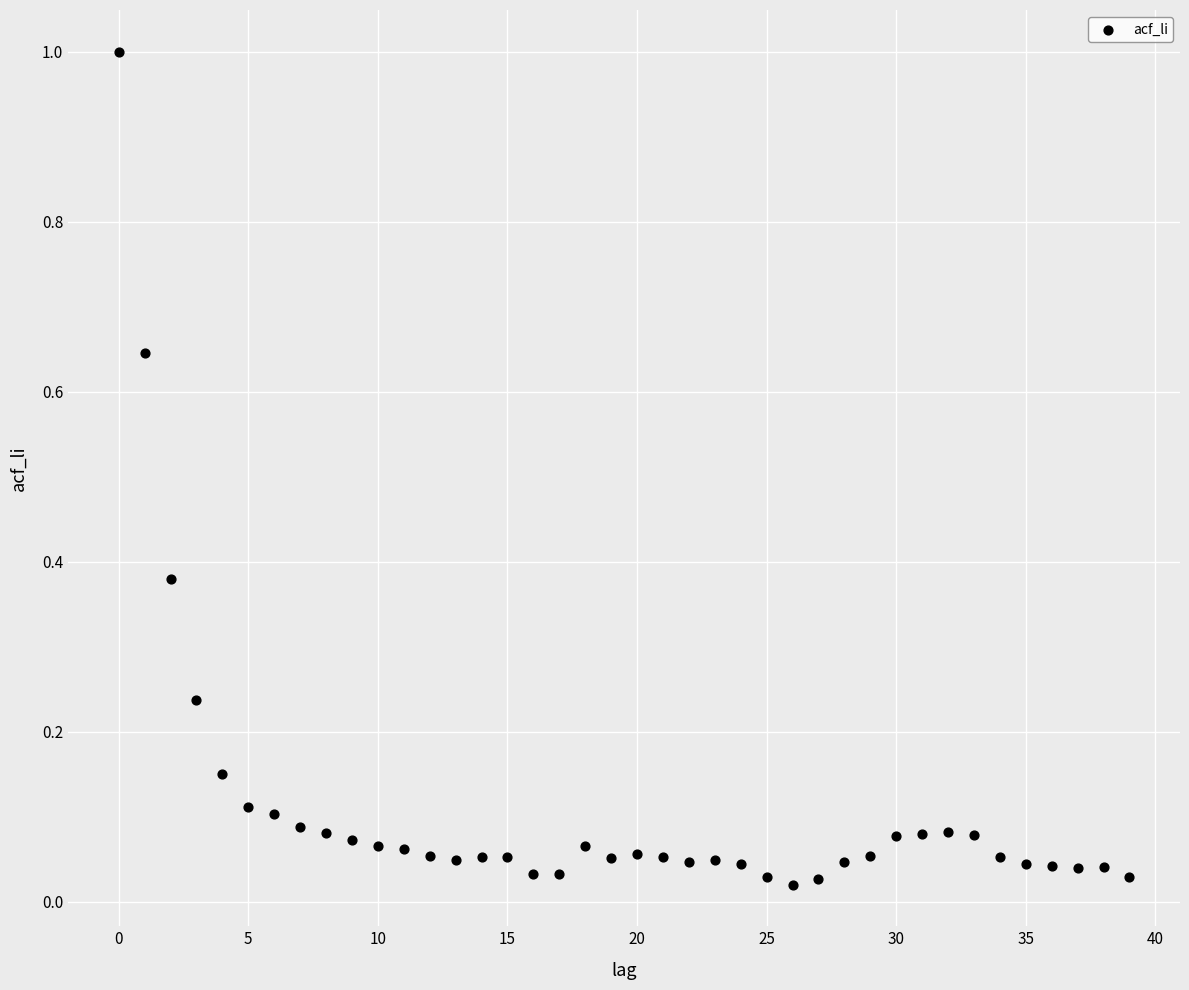

What is the range of Y values (max minus min)?

1.0